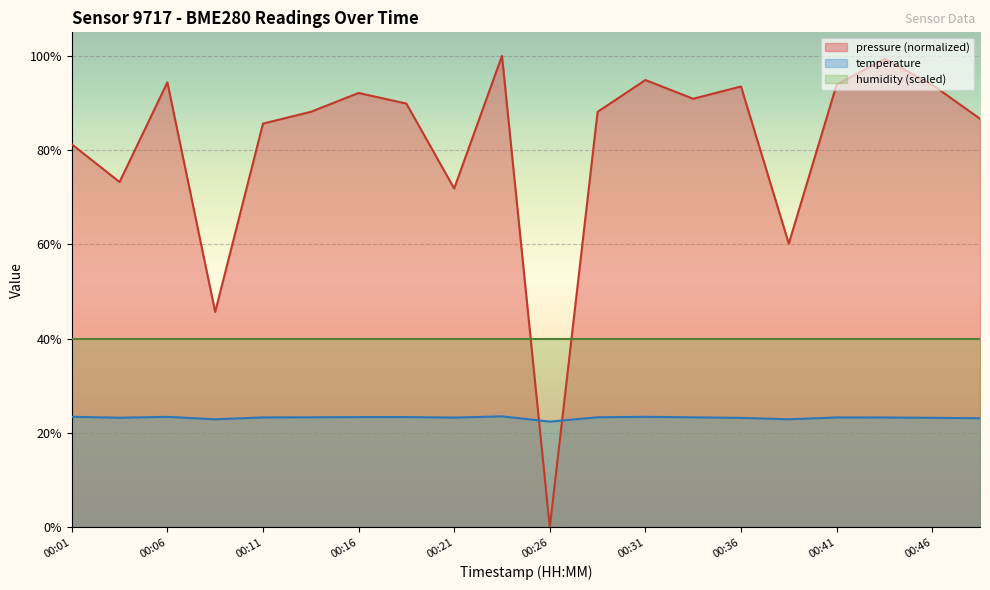

What are all the series names shown in the legend?

pressure (normalized), temperature, humidity (scaled)